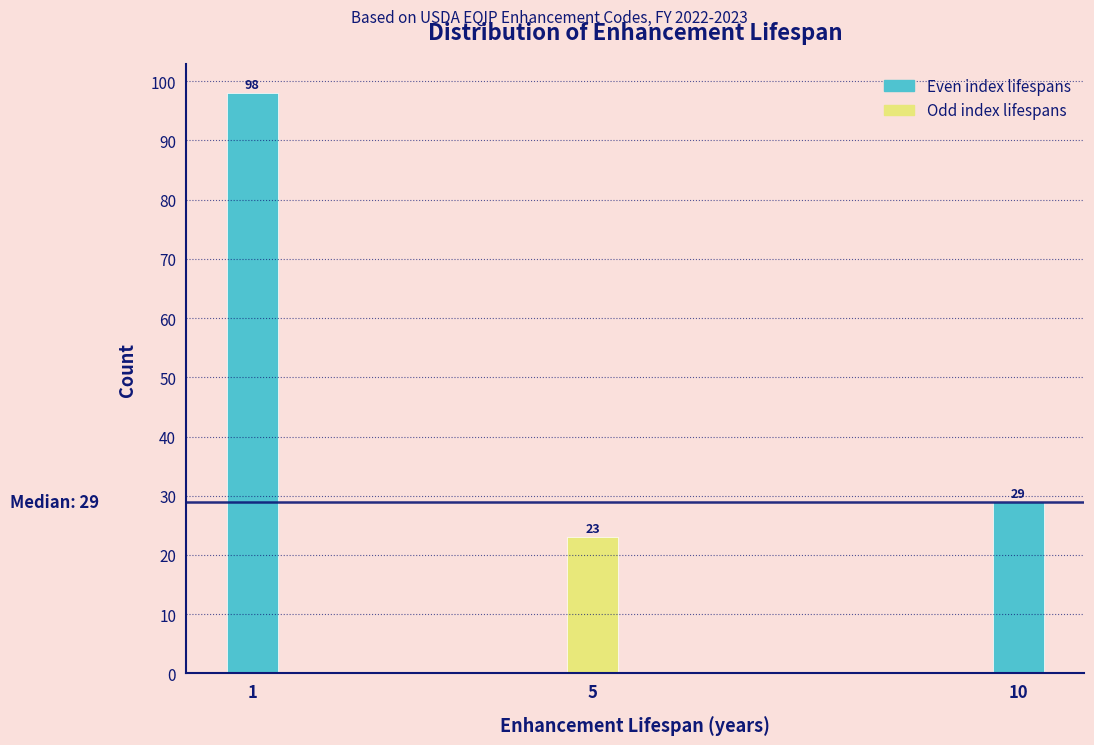

Reading left to right, extract all data points from this chart.

98	23	29